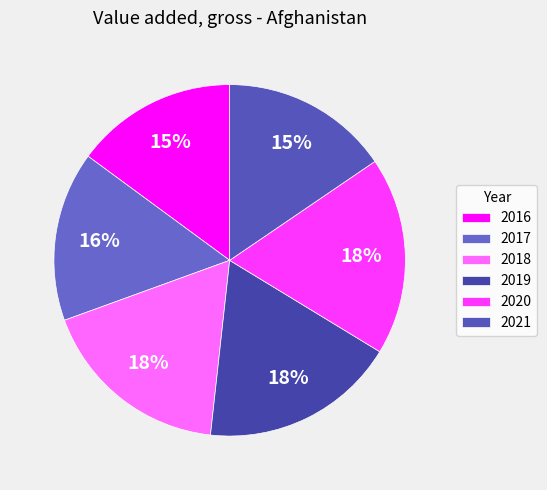

Does 2021 represent more than half of the total?

No